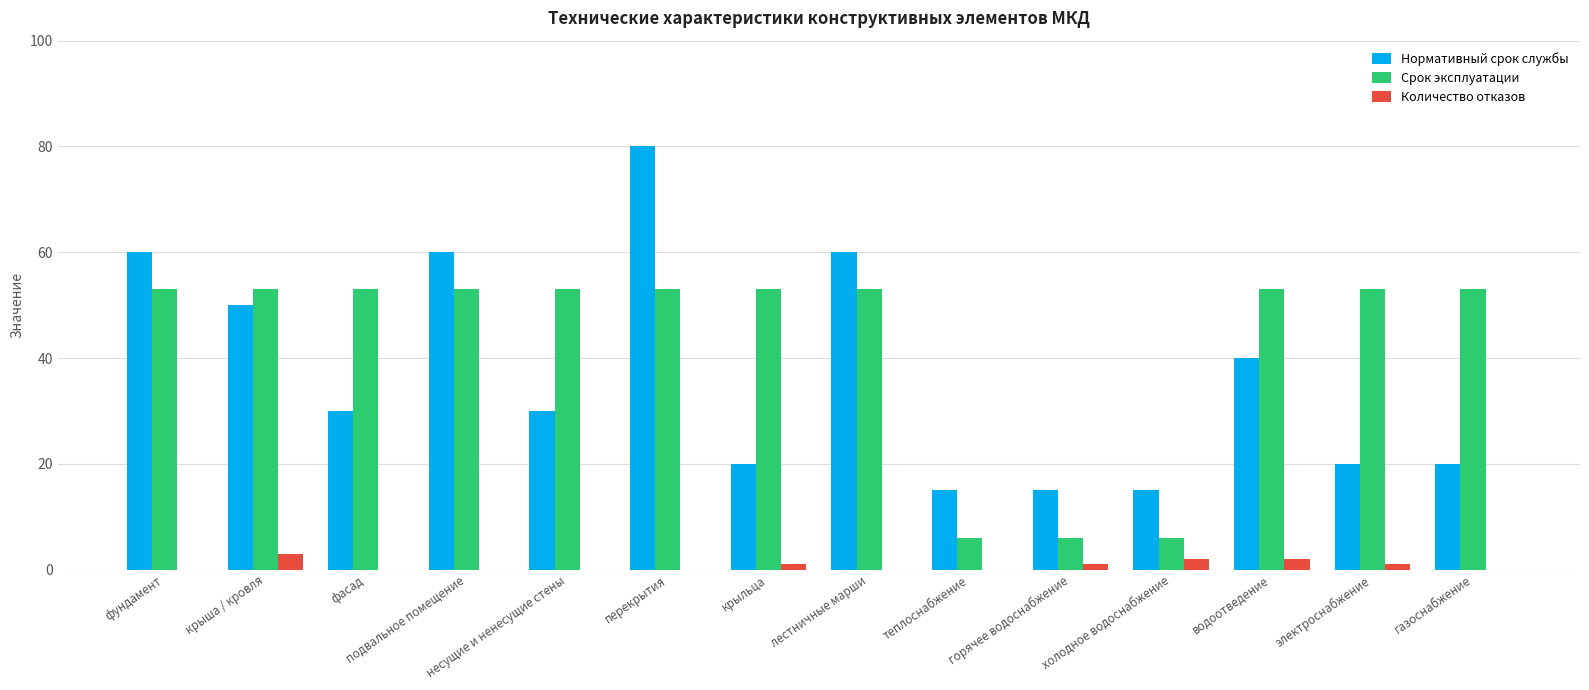

At which category is the sum across all series the highest?

перекрытия